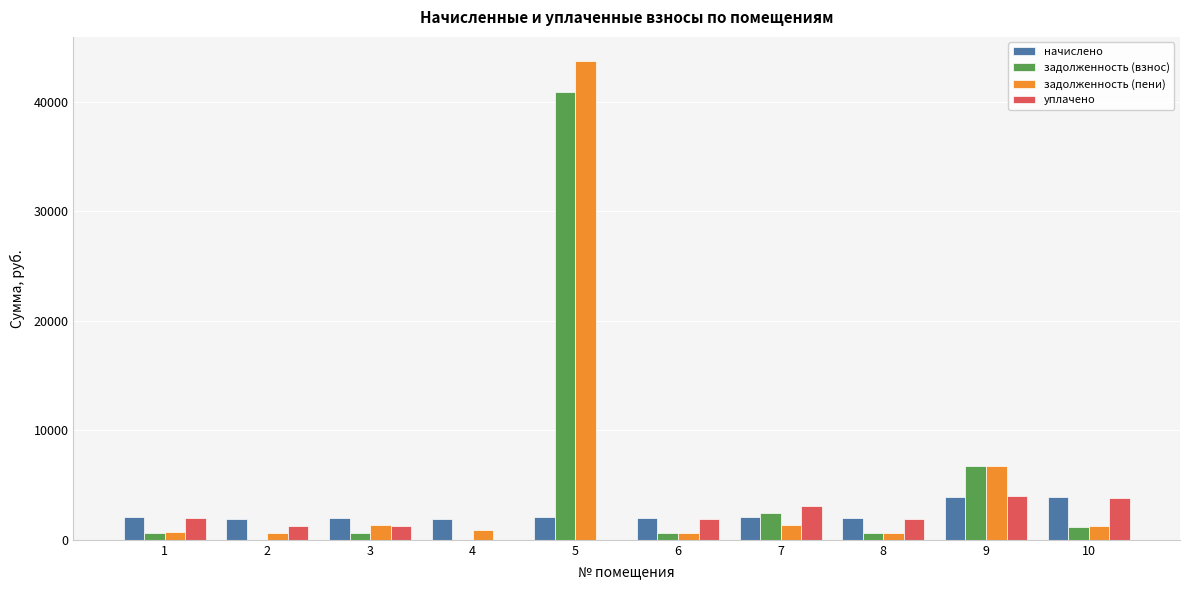

The начислено series shows 1966.0 at 8. True or false?

True